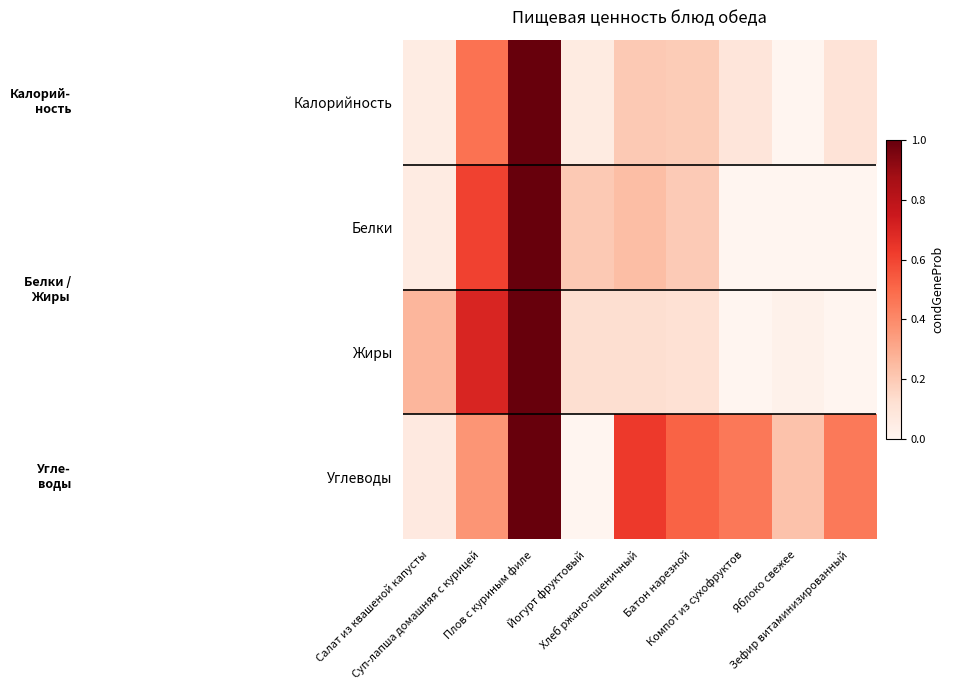

What is the greatest value displayed?

1.0